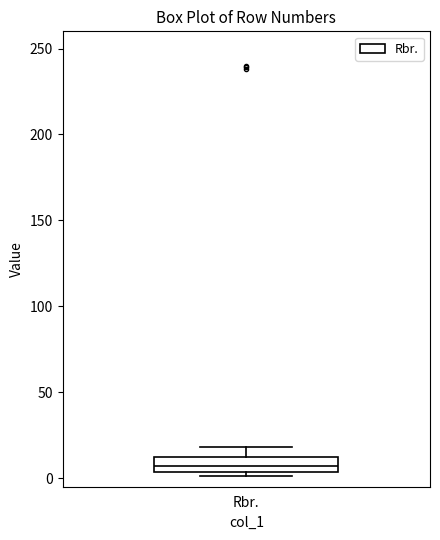

Read this box plot against the y-axis: the position of the median line, the range covered by the box, and the ends of both whiskers. The values are not printed on the chart, so give them approximately, as read against the axis.

median 5 (inside the box), box 5 to 15, whiskers 0 to 20